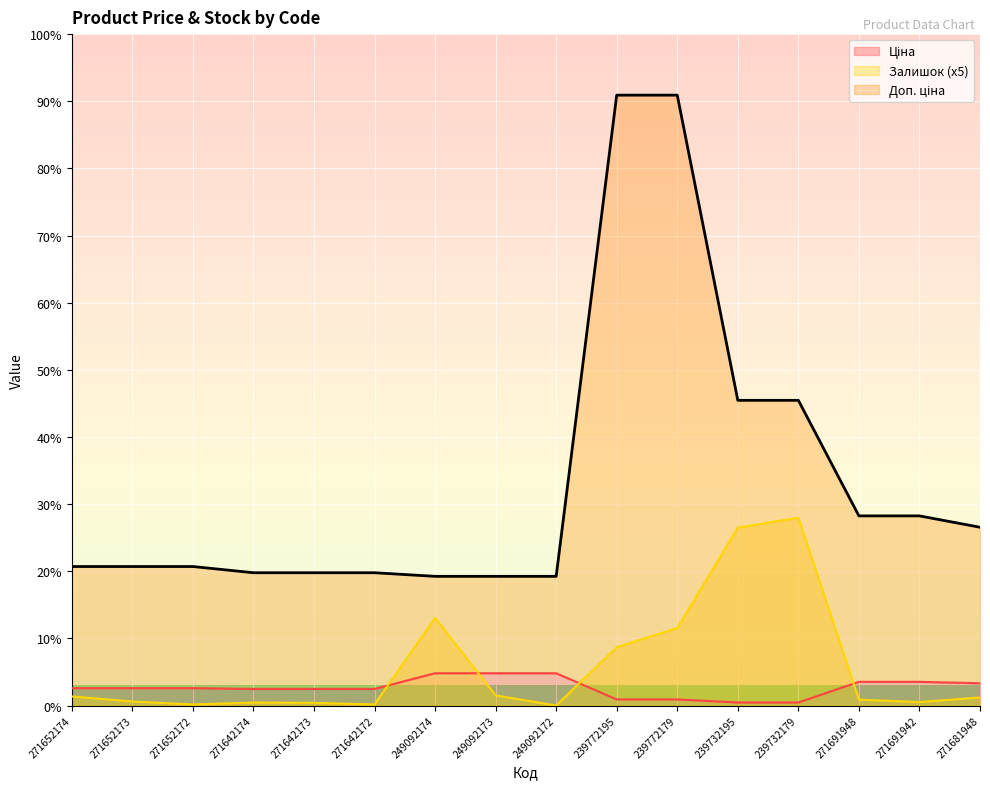

What is the difference between the highest and lowest values at 271642174?

2427.4